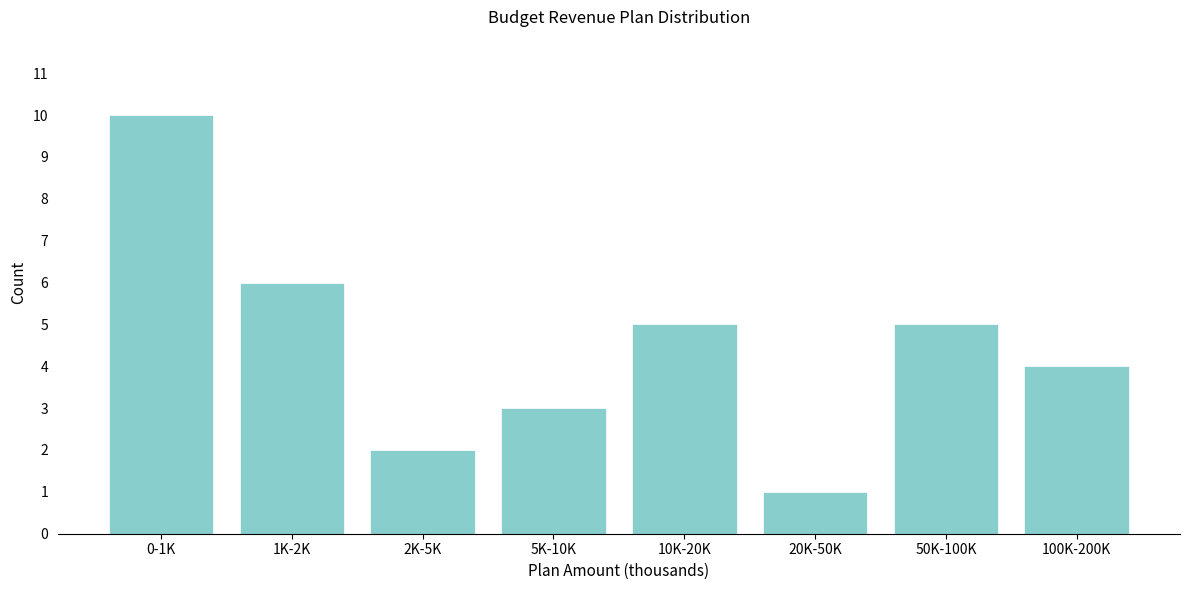

Reading left to right, extract all data points from this chart.

10	6	2	3	5	1	5	4